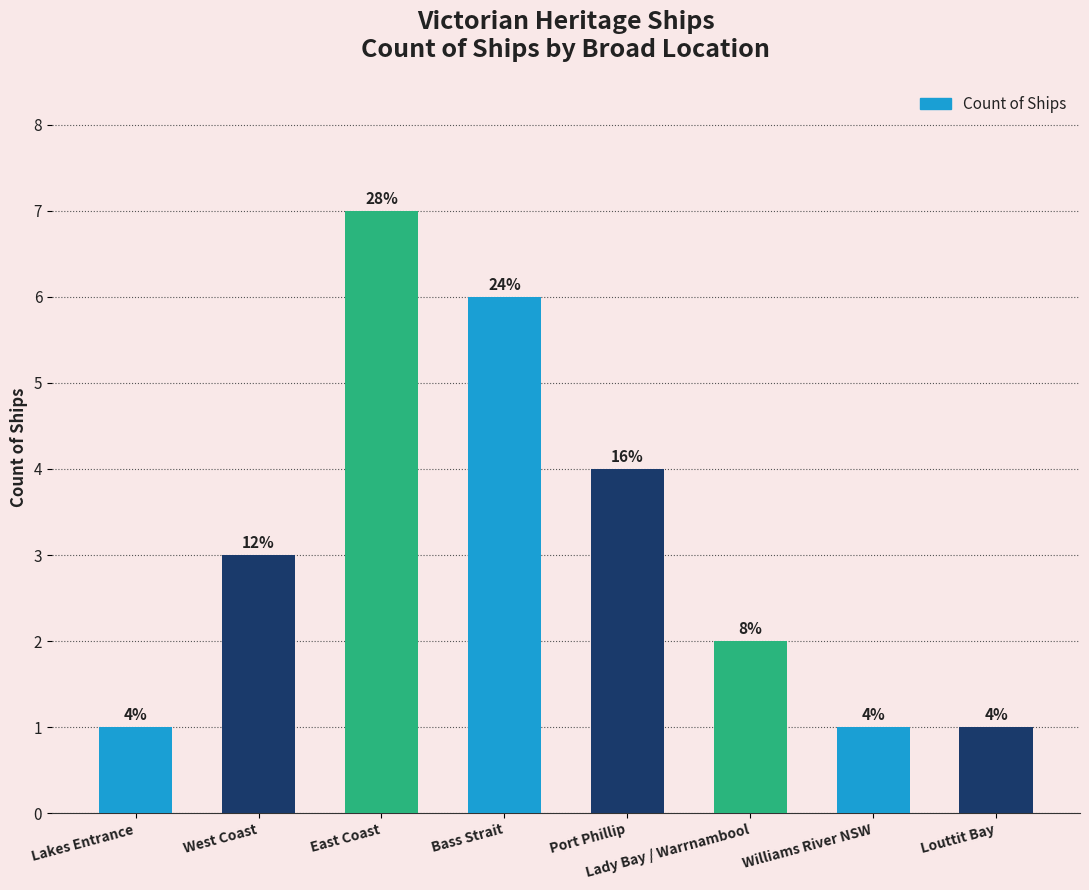

Is it true that the value at Port Phillip is 2?

False